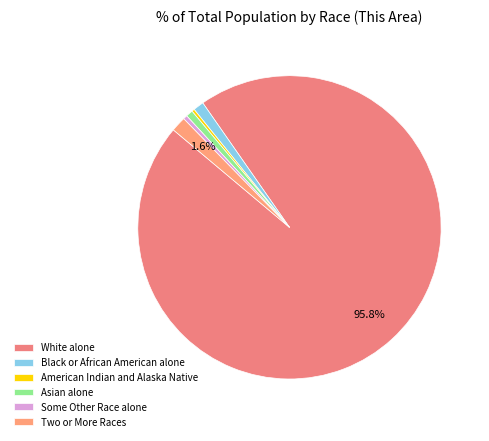

What percentage is NOT represented by Black or African American alone?

98.9%